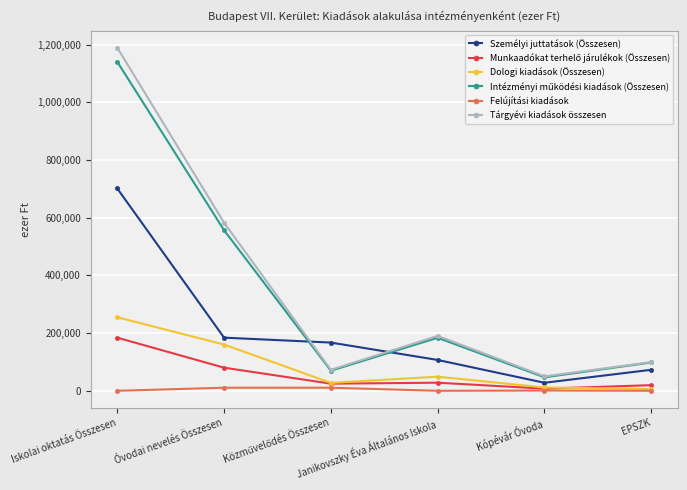

What is the lowest value of the Tárgyévi kiadások összesen series?

49904